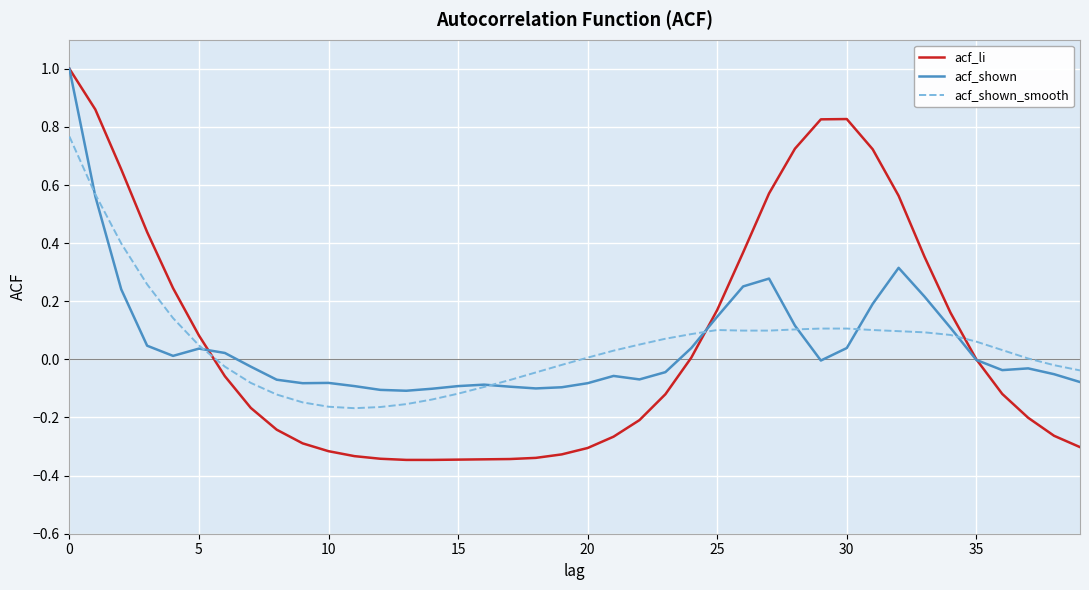

Which series has the widest spread of values?

acf_li